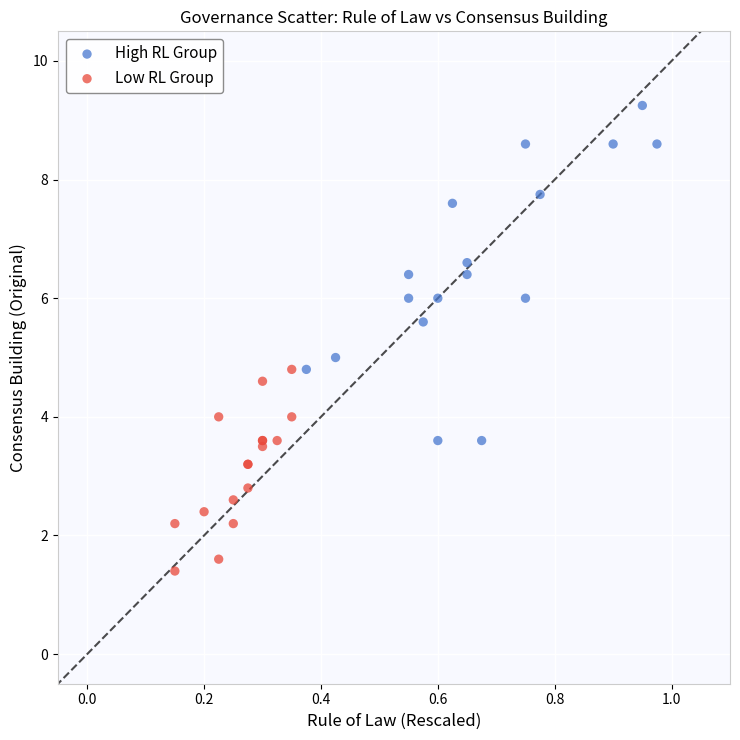

Which series has the largest Y range (max minus min)?

High RL Group